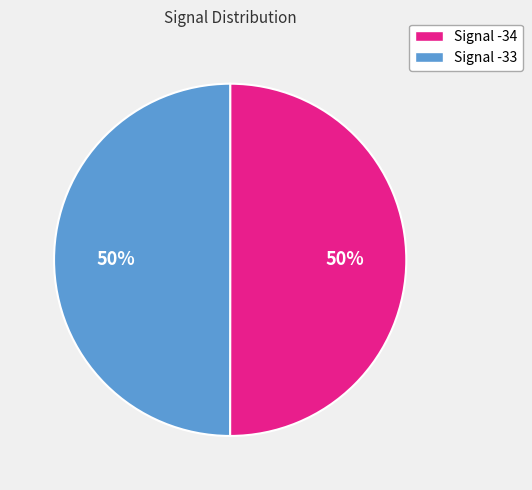

What is the ratio of the value at Signal -34 to the value at Signal -33?

1.0